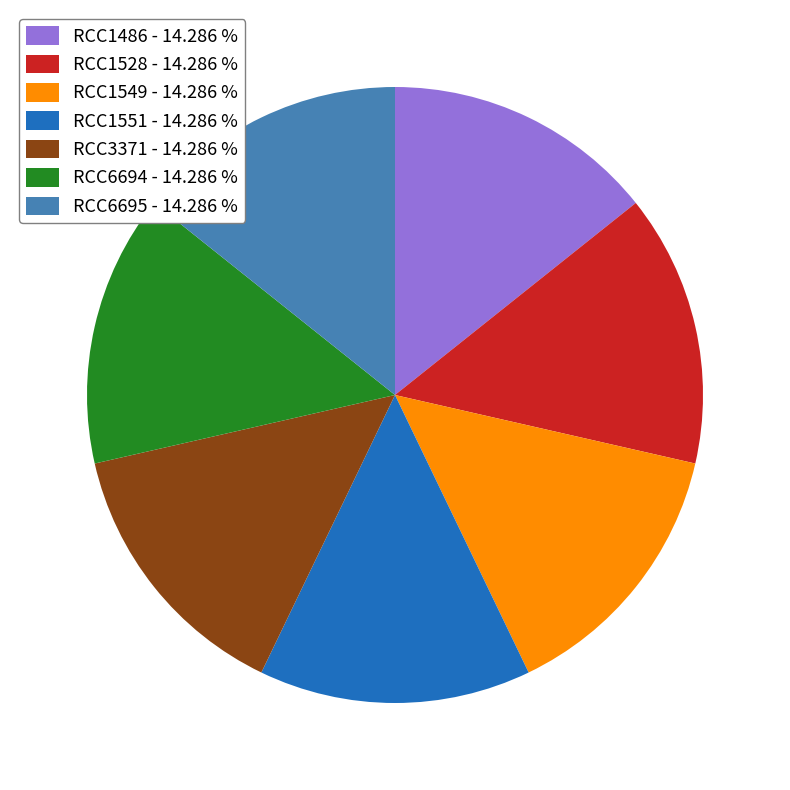

Is the sum of RCC1551 - 14.286 % and RCC6694 - 14.286 % greater than half?

No